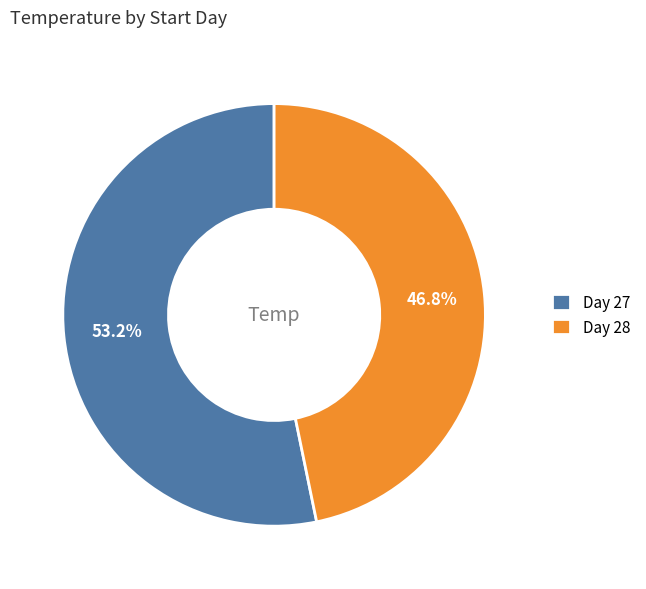

Approximately how many times larger is the value at Day 28 compared to Day 27?

0.9